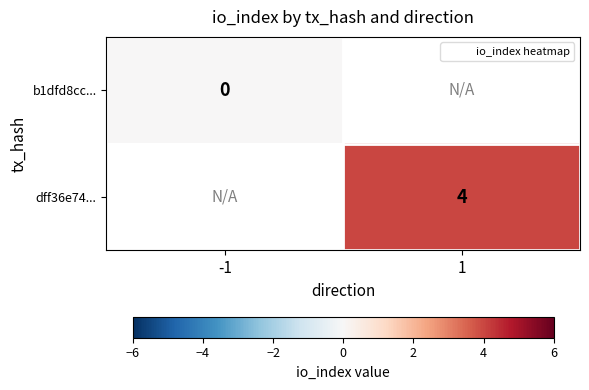

The value of dff36e74... at 1 is 2.2. True or false?

False